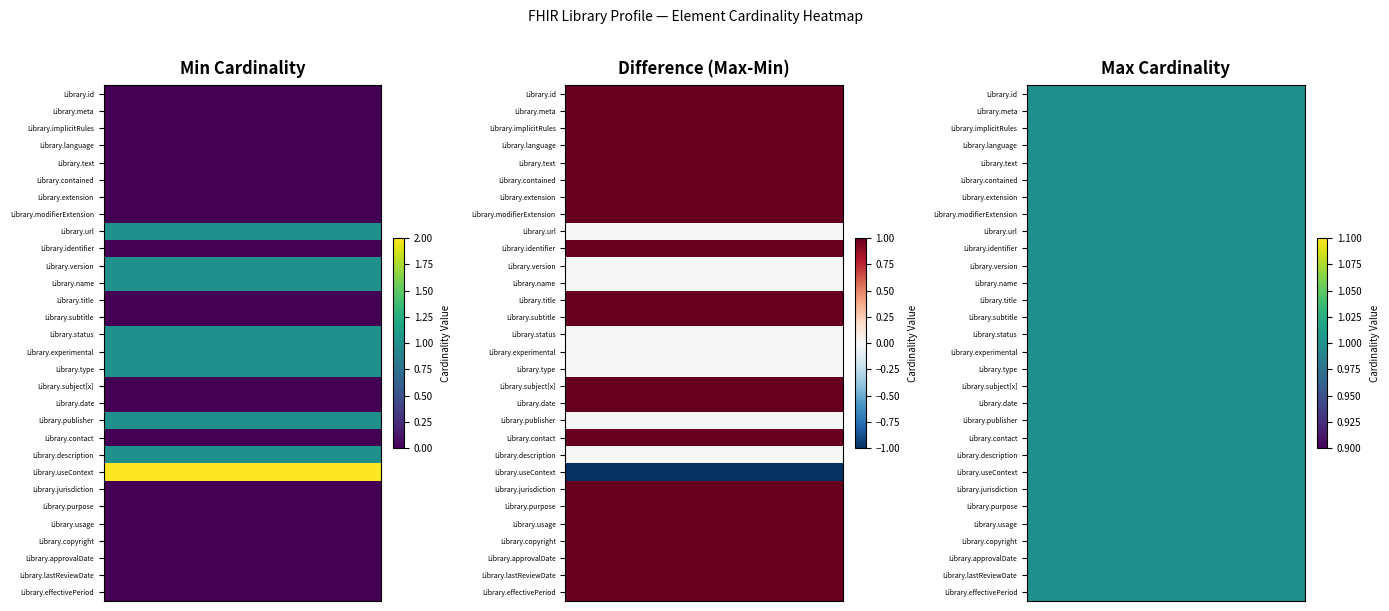

Between 1 and 0, which is larger?

1